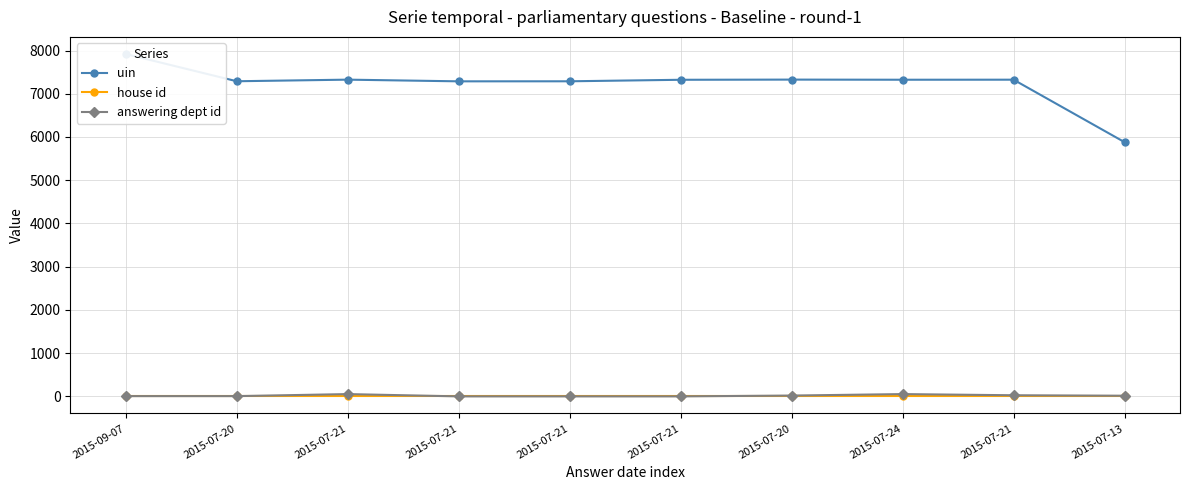

Reading right to left, list all the values displayed in this chart.

uin: 2015-07-13=5881	2015-07-21=7325	2015-07-24=7324	2015-07-20=7327	2015-07-21=7323	2015-07-21=7288	2015-07-21=7287	2015-07-21=7326	2015-07-20=7289	2015-09-07=7919
house id: 2015-07-13=1	2015-07-21=1	2015-07-24=1	2015-07-20=1	2015-07-21=1	2015-07-21=1	2015-07-21=1	2015-07-21=1	2015-07-20=1	2015-09-07=1
answering dept id: 2015-07-13=16	2015-07-21=27	2015-07-24=54	2015-07-20=20	2015-07-21=1	2015-07-21=1	2015-07-21=1	2015-07-21=54	2015-07-20=7	2015-09-07=7